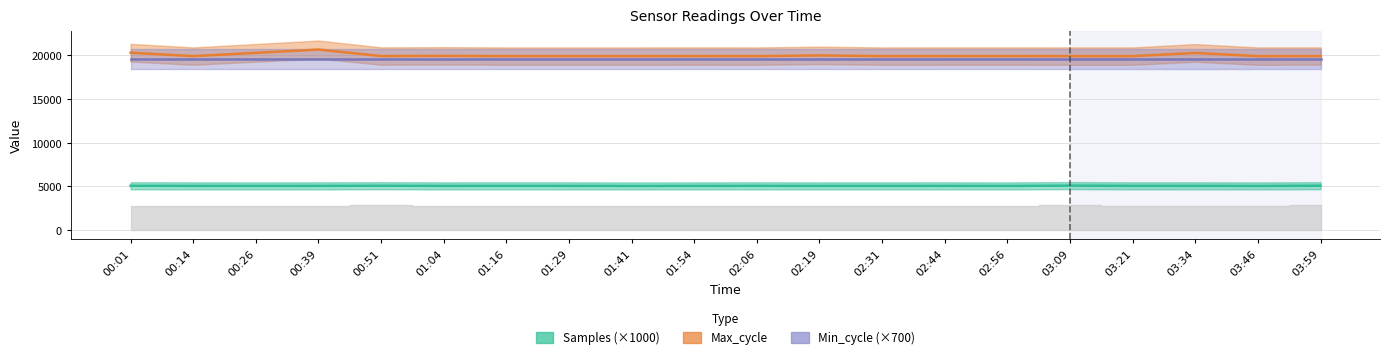

At which label is Samples (×1000) closest to 5036?

00:01